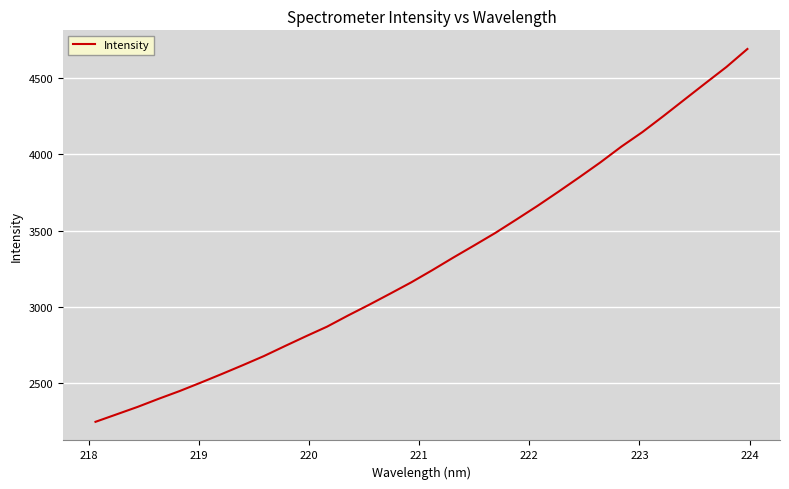

What is the difference between the maximum and second lowest values?

2398.8